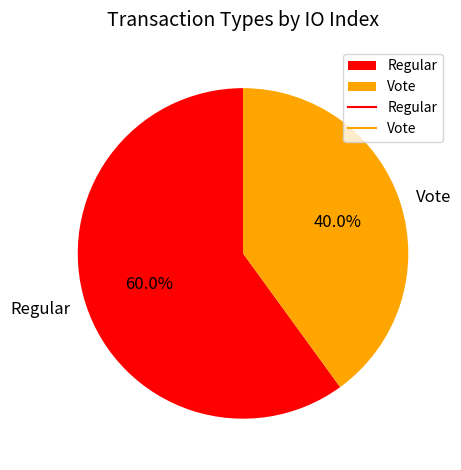

Combined, what portion of the pie is Regular and Vote?

100.0%